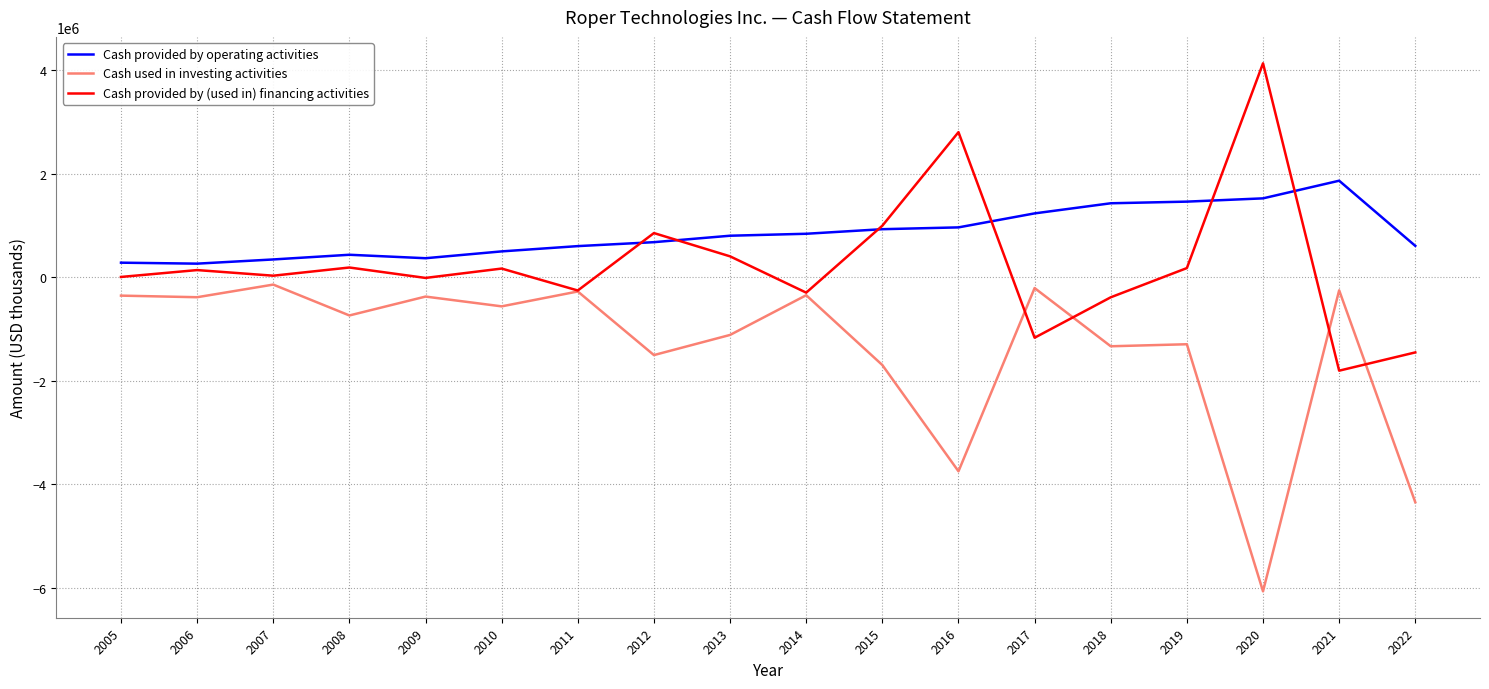

At 2007, list the series in order from largest to smallest.

Cash provided by operating activities, Cash provided by (used in) financing activities, Cash used in investing activities